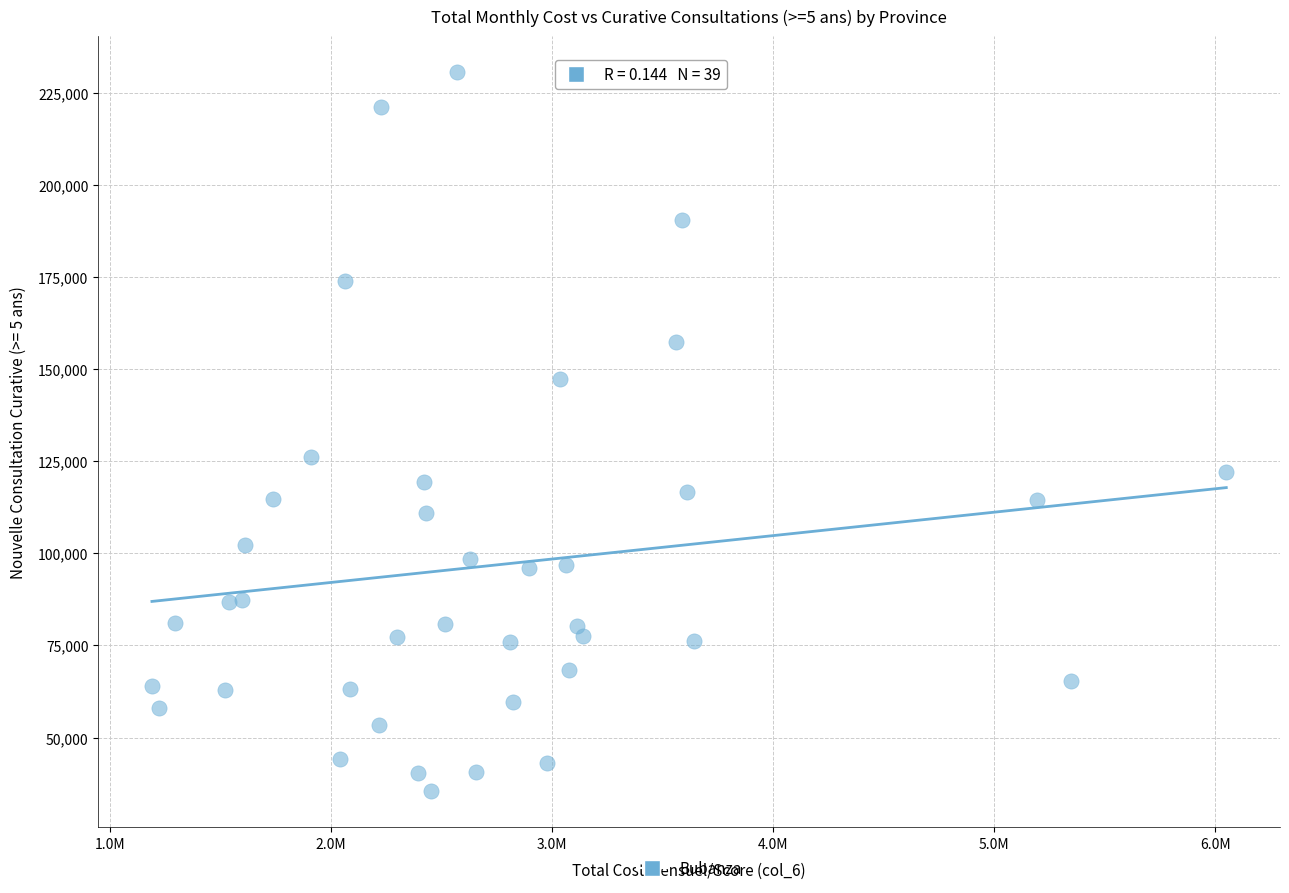

What is the range of Y values (max minus min)?

195264